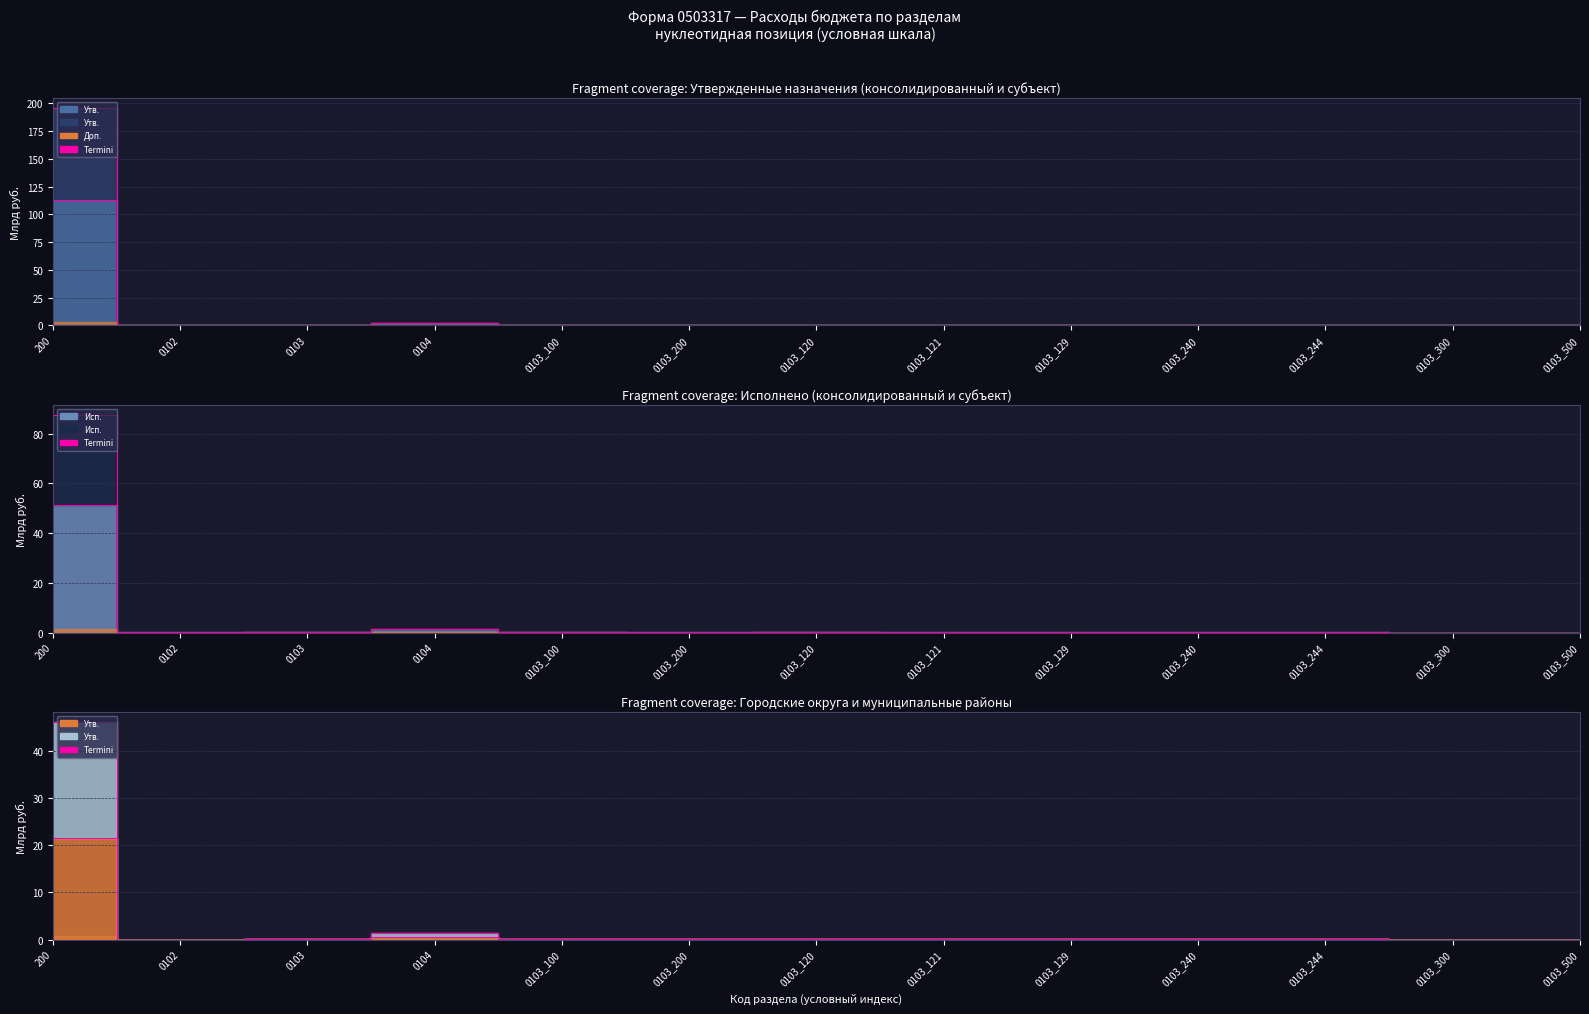

At how many categories does at least one series exceed 188?

1